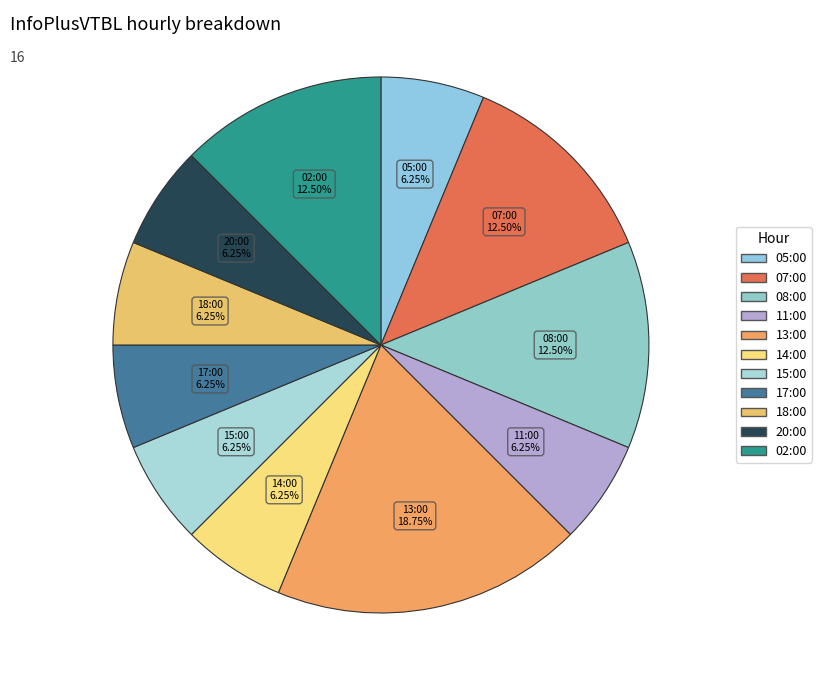

What percentage is the 17:00 slice, to the nearest percent?

6%